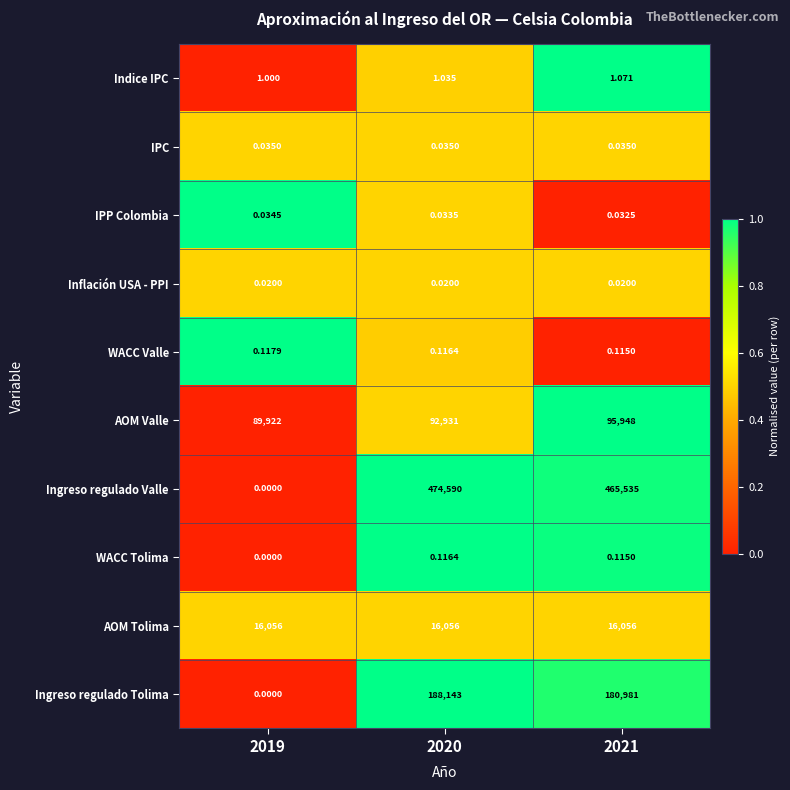

Which series changed the most between 2019 and 2021?

Ingreso regulado Valle